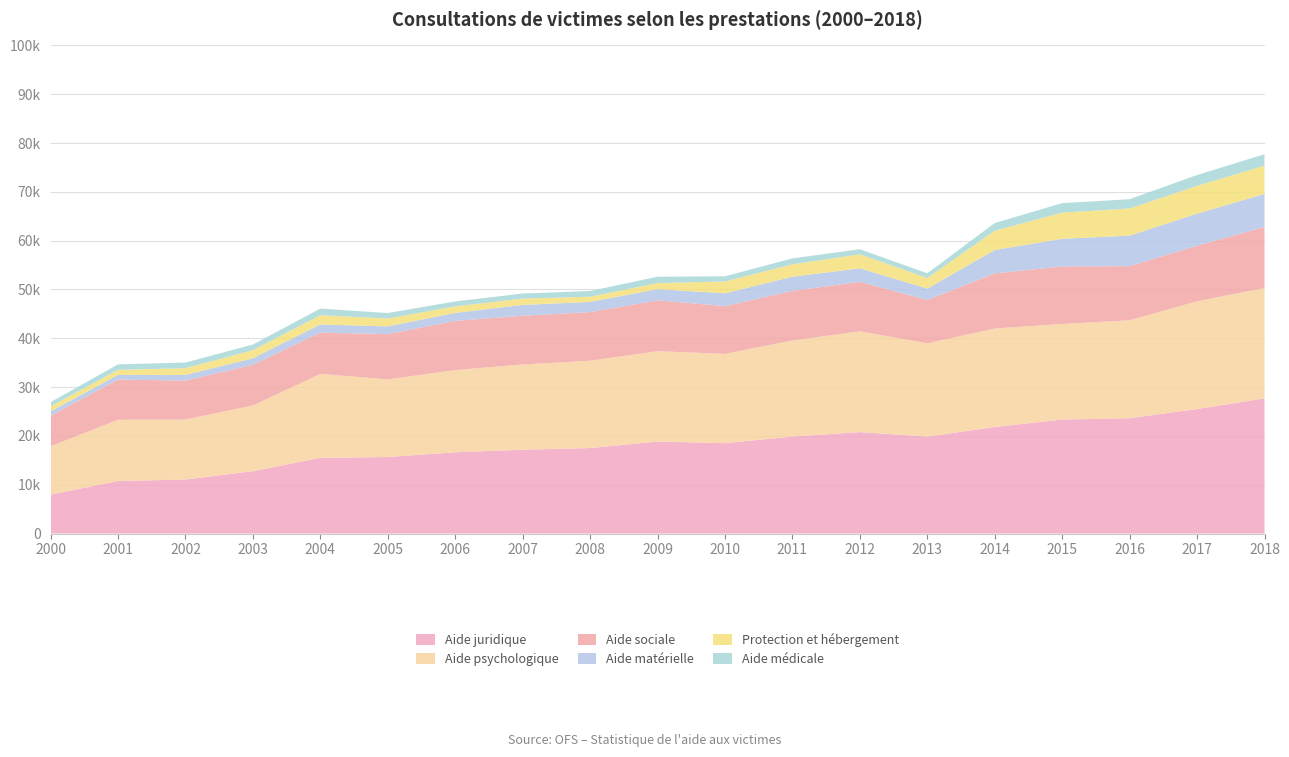

Reading right to left, transcribe all the data shown in this chart.

Aide juridique: 27686	25504	23623	23352	21827	19856	20778	19863	18513	18840	17508	17168	16649	15672	15499	12782	11065	10759	7968
Aide psychologique: 22620	22067	20064	19577	20172	19115	20656	19684	18287	18513	17888	17464	16839	15909	17206	13452	12286	12538	9905
Aide sociale: 12516	11394	11094	11793	11297	8873	10132	10162	9796	10405	9969	9985	10075	9278	8452	8329	7980	8244	6262
Aide matérielle: 6753	6566	6248	5667	4782	2334	2762	2899	2618	2311	2085	2218	1642	1580	1666	1332	1158	956	891
Protection et hébergement: 5788	5705	5565	5355	3961	2171	2874	2541	2423	1240	1065	1294	1338	1609	1901	1675	1391	1046	1044
Aide médicale: 2342	2211	1892	1946	1565	960	1039	1221	1068	1300	1170	1041	1007	1122	1363	1149	1150	1109	839